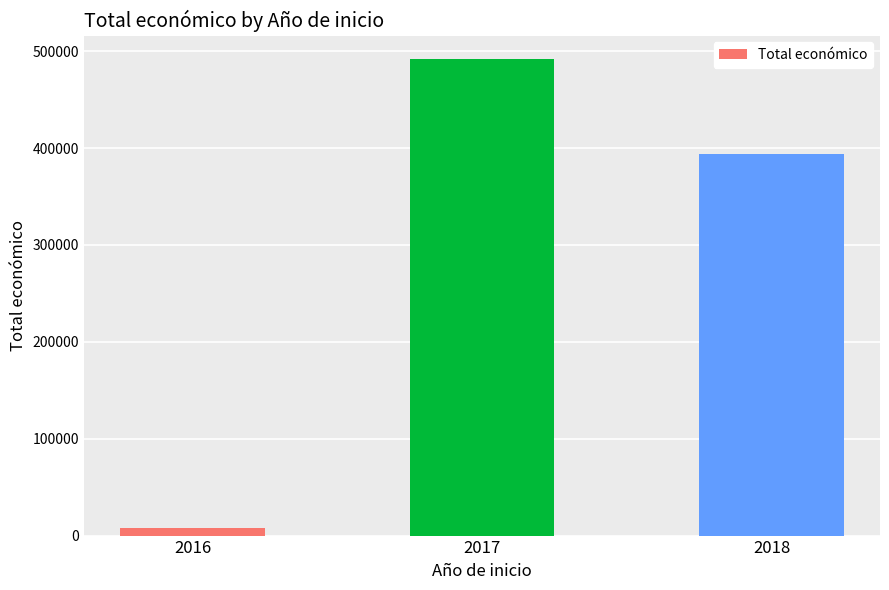

What is the sum of all values?

893006